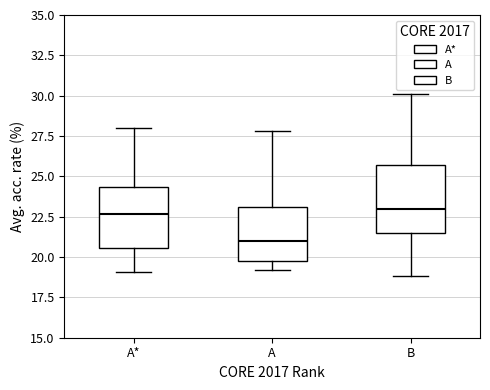

Where does the upper whisker of the box for B end on the y-axis? The values are not printed on the chart, so give them approximately, as read against the axis.

30.0